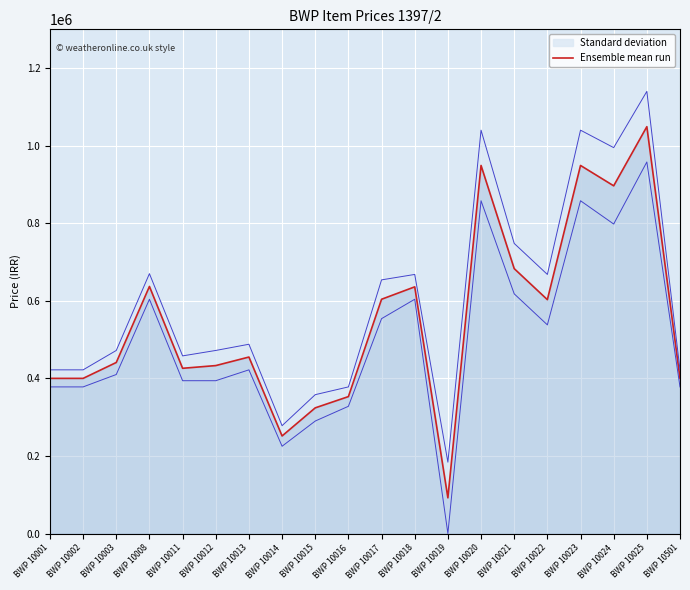

List the labels in order of value, smallest first.

BWP 10019, BWP 10014, BWP 10015, BWP 10016, BWP 10001, BWP 10002, BWP 10501, BWP 10011, BWP 10012, BWP 10003, BWP 10013, BWP 10022, BWP 10017, BWP 10018, BWP 10008, BWP 10021, BWP 10024, BWP 10020, BWP 10023, BWP 10025